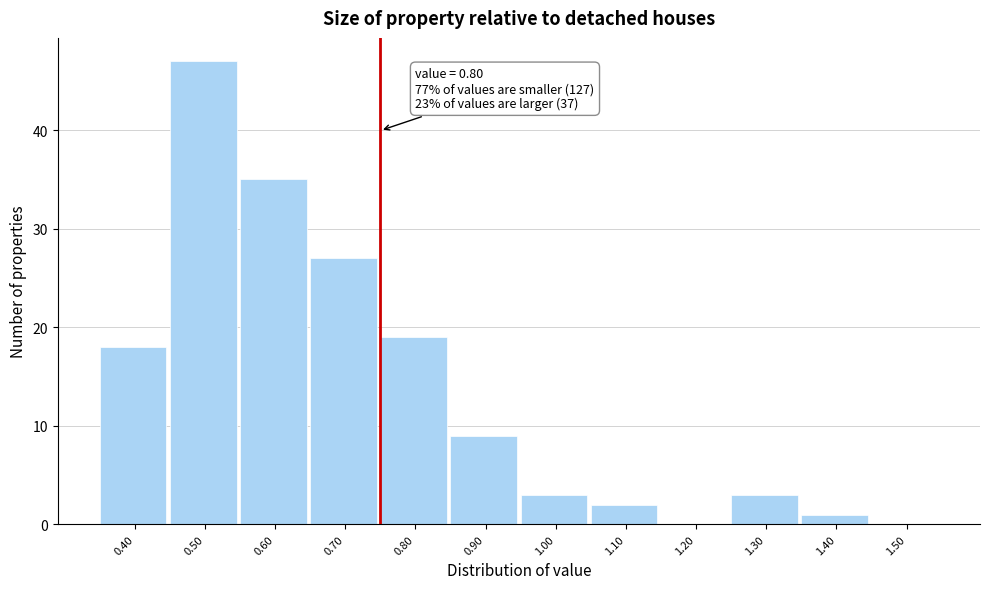

Reading right to left, what are all the values shown in this chart?

1.50=0	1.40=1	1.30=3	1.20=0	1.10=2	1.00=3	0.90=9	0.80=19	0.70=27	0.60=35	0.50=47	0.40=18